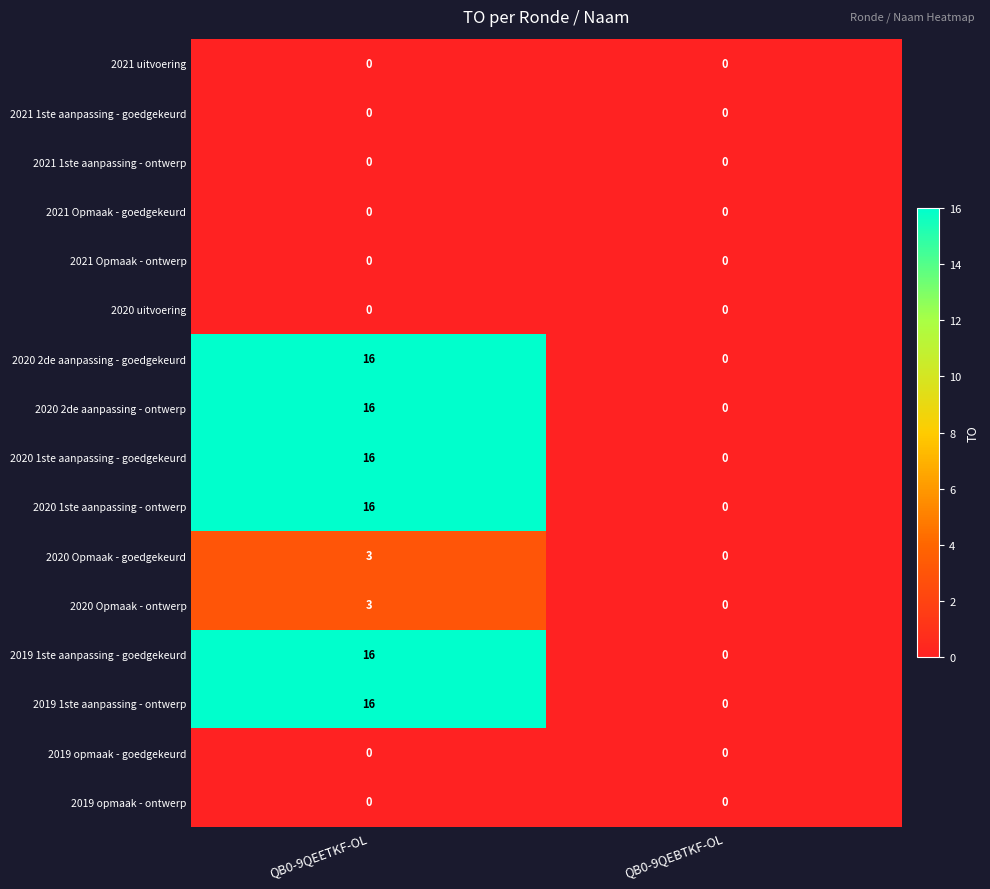

What is the average value of the 2020 2de aanpassing - ontwerp series?

8